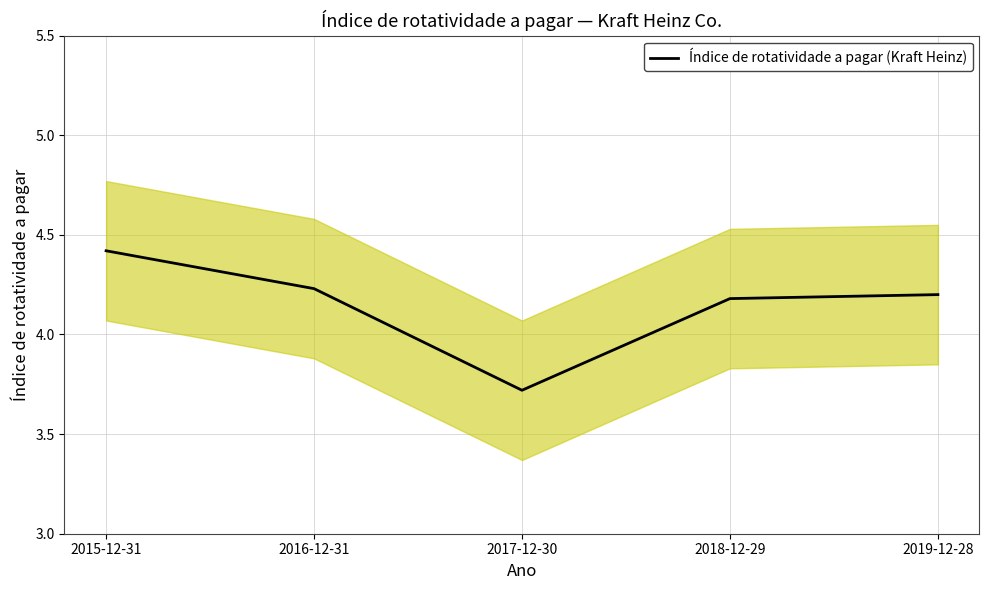

What is the value of the 5th point from the left?

4.2